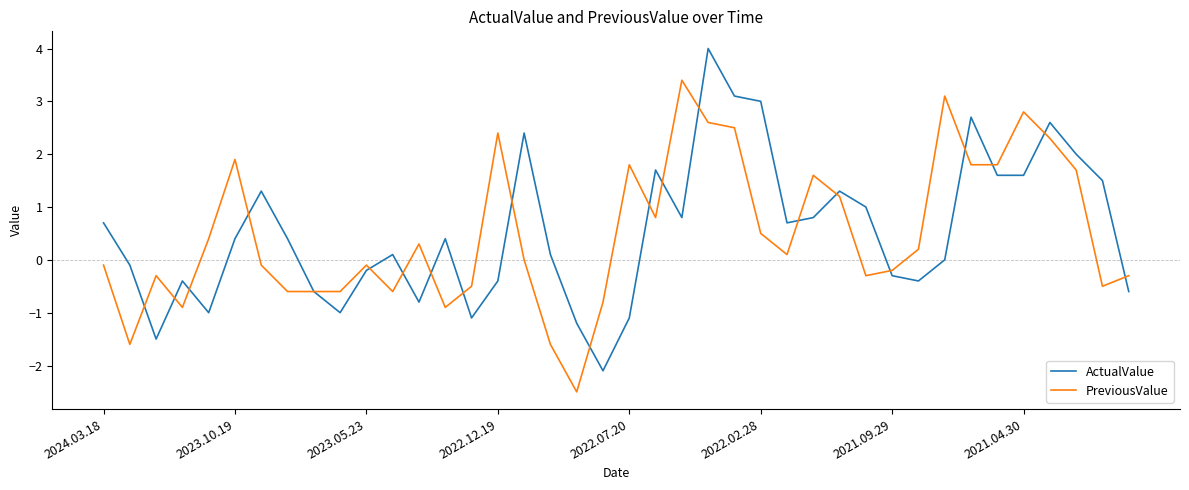

Rank the series by their maximum value, from lowest to highest.

PreviousValue, ActualValue